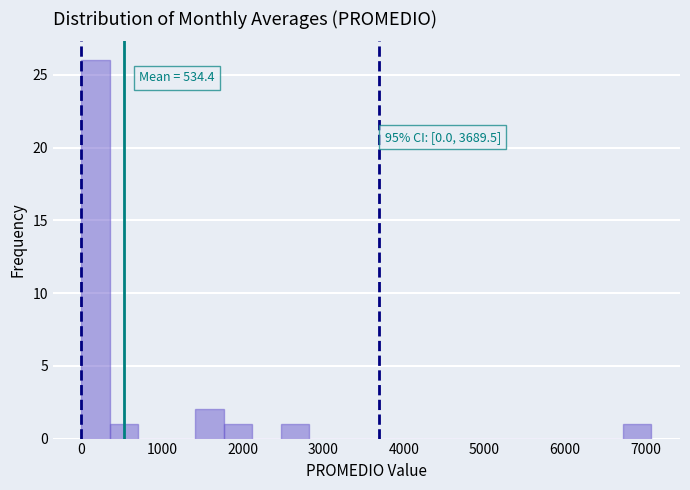

Read against the x-axis, roughly where is the centre of the tallest bar?

200